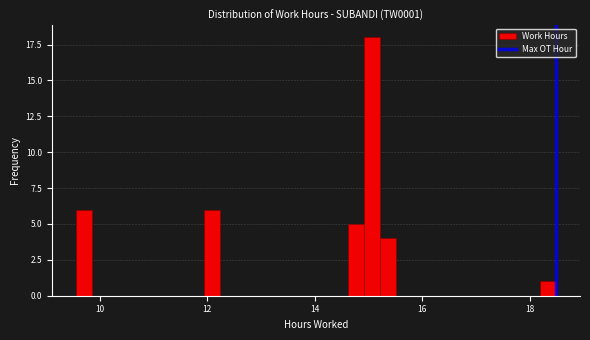

Read against the x-axis, roughly where is the centre of the tallest bar?

15.0